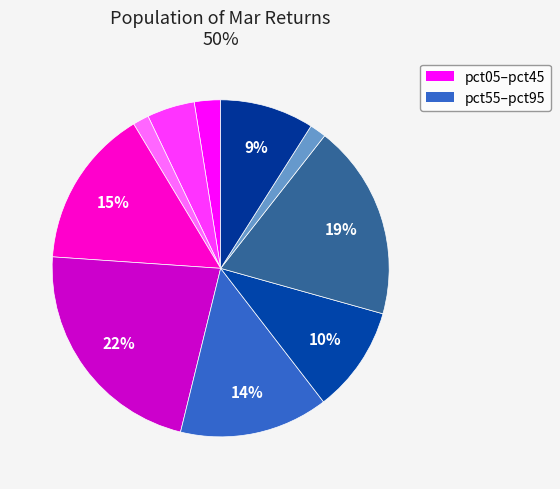

Which slice is the smallest?

pct25